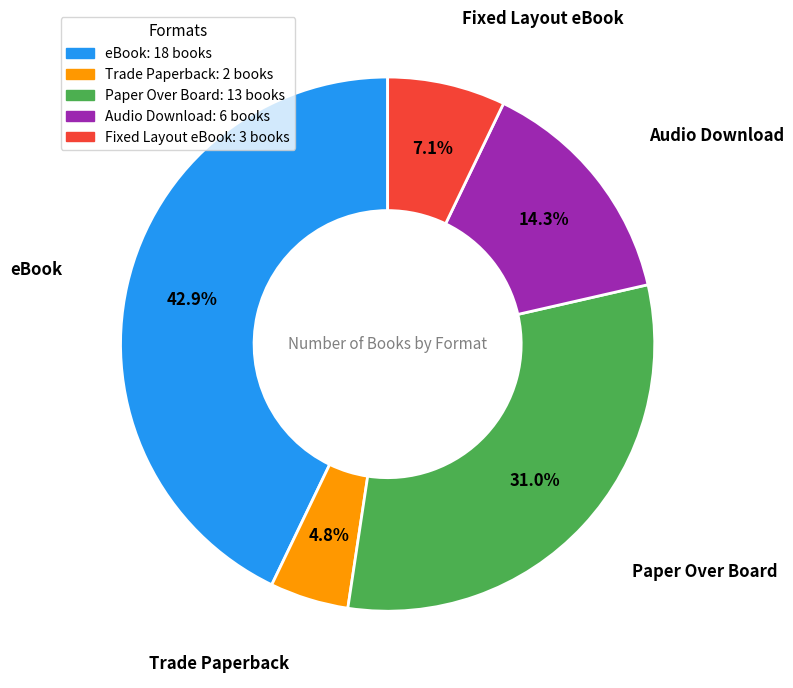

The Trade Paperback slice represents 5% of the pie. True or false?

True